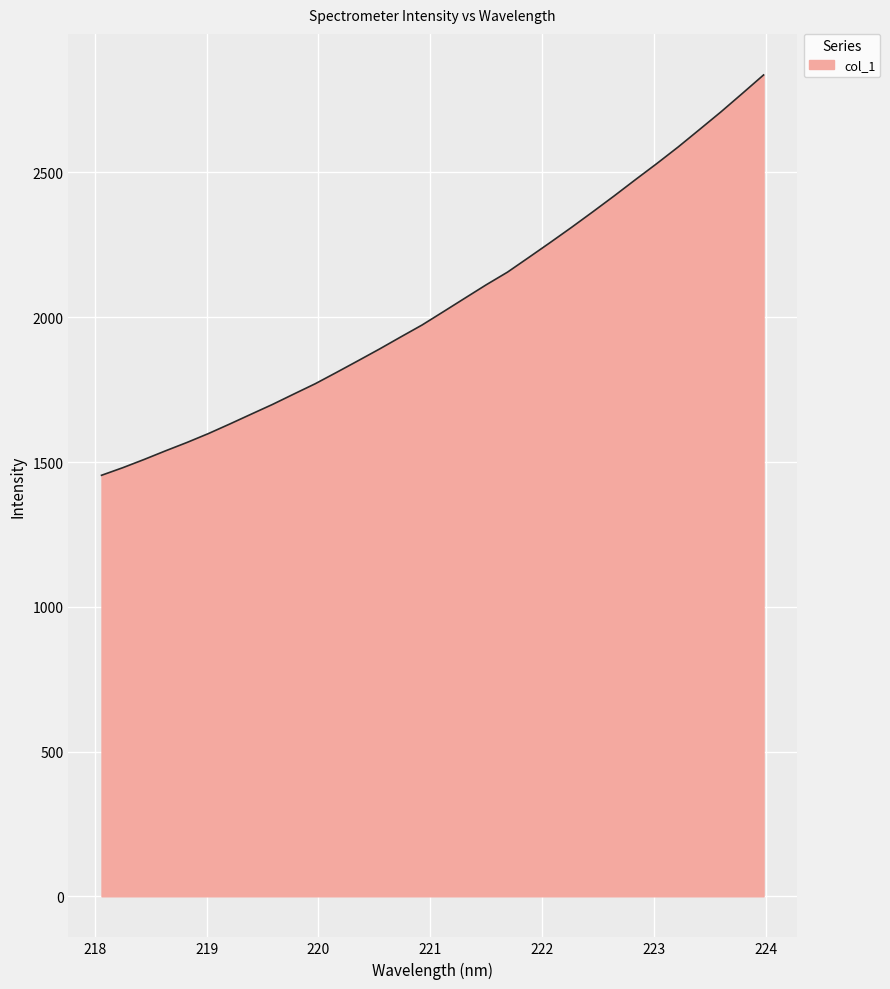

What is the difference between the maximum and minimum values?

1382.7